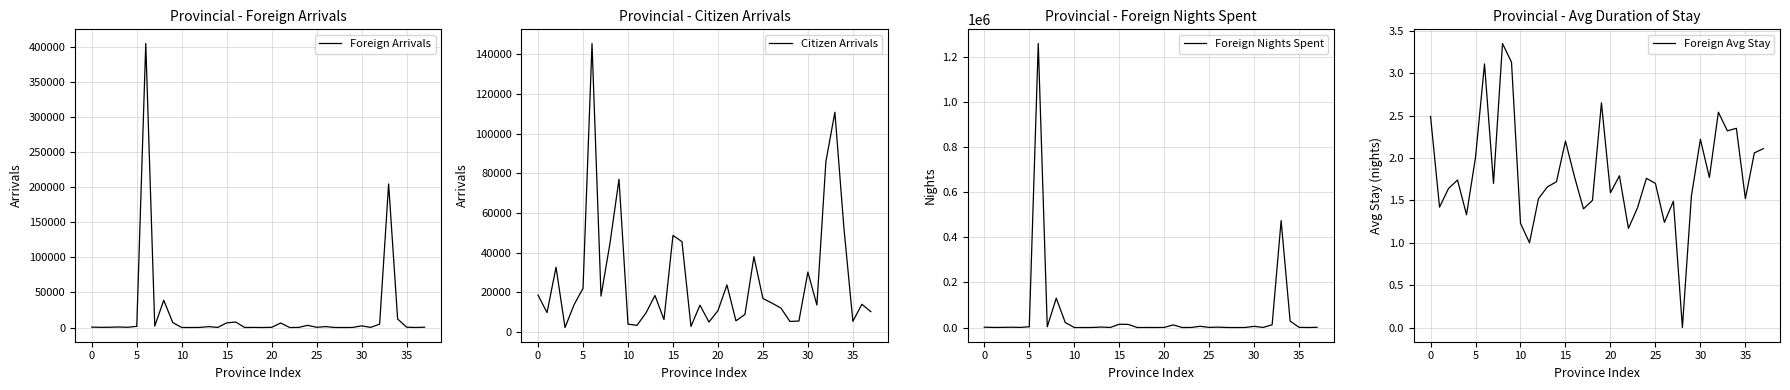

At how many categories does at least one series exceed 861314?

1